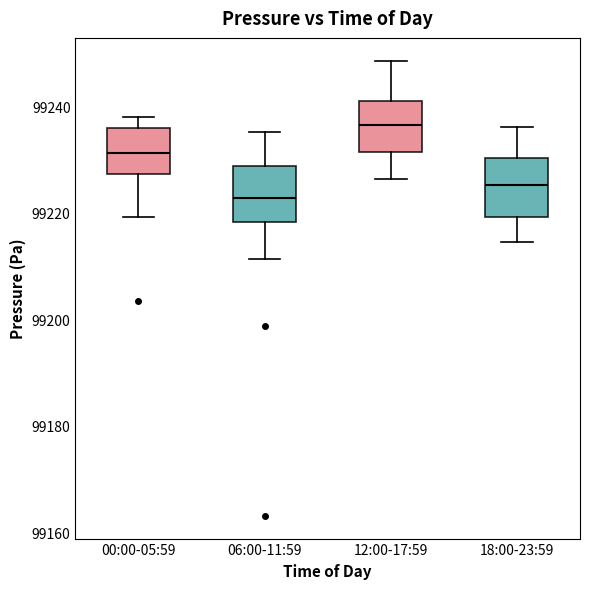

Reading left to right, transcribe this box plot: for each box, give where its median line is, the range the box spans, and where its two whiskers end, as read against the y-axis. The values are not printed on the chart, so give them approximately, as read against the axis.

00:00-05:59: median 99232, box 99228 to 99236, whiskers 99220 to 99238
06:00-11:59: median 99222, box 99218 to 99228, whiskers 99212 to 99236
12:00-17:59: median 99236, box 99232 to 99242, whiskers 99226 to 99248
18:00-23:59: median 99226, box 99220 to 99230, whiskers 99214 to 99236